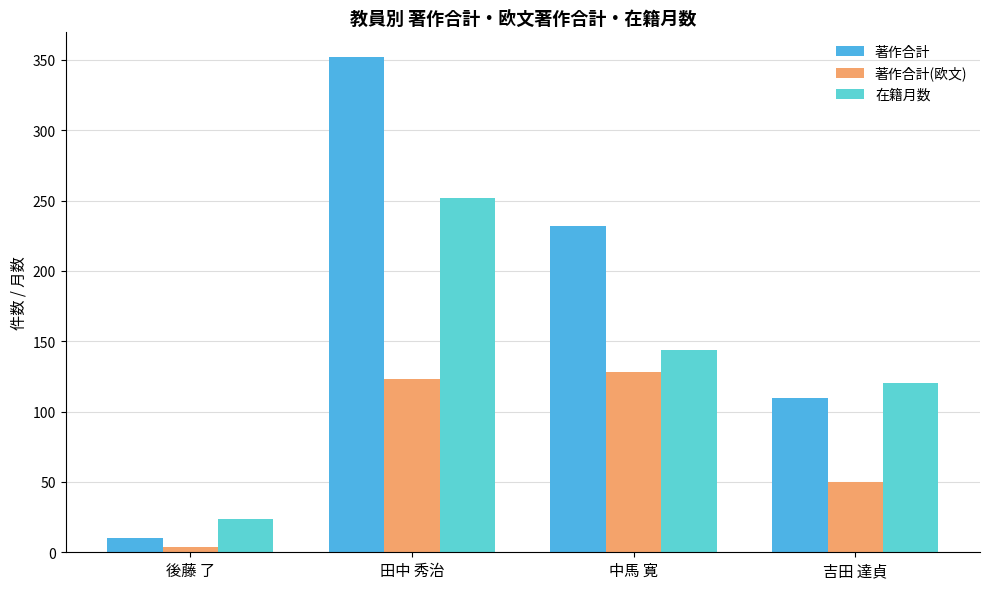

What is the label of the 4th bar from the left?

吉田 達貞